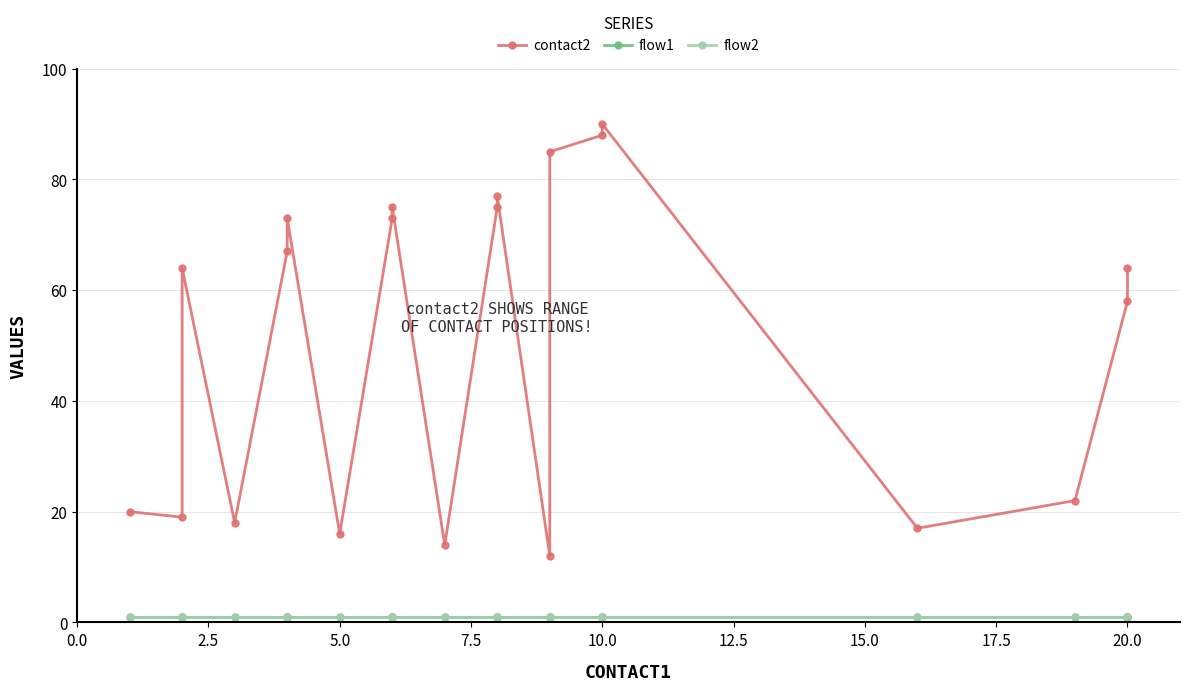

The flow1 series shows 1 at 20.0. True or false?

False